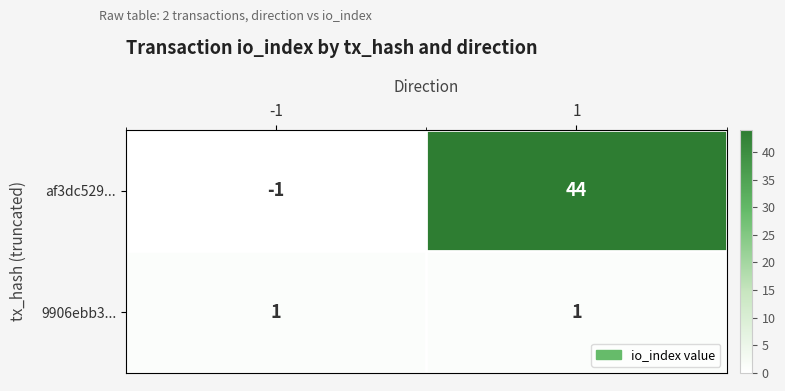

Reading left to right, what are all the values shown in this chart?

af3dc529...: -1	44
9906ebb3...: 1	1